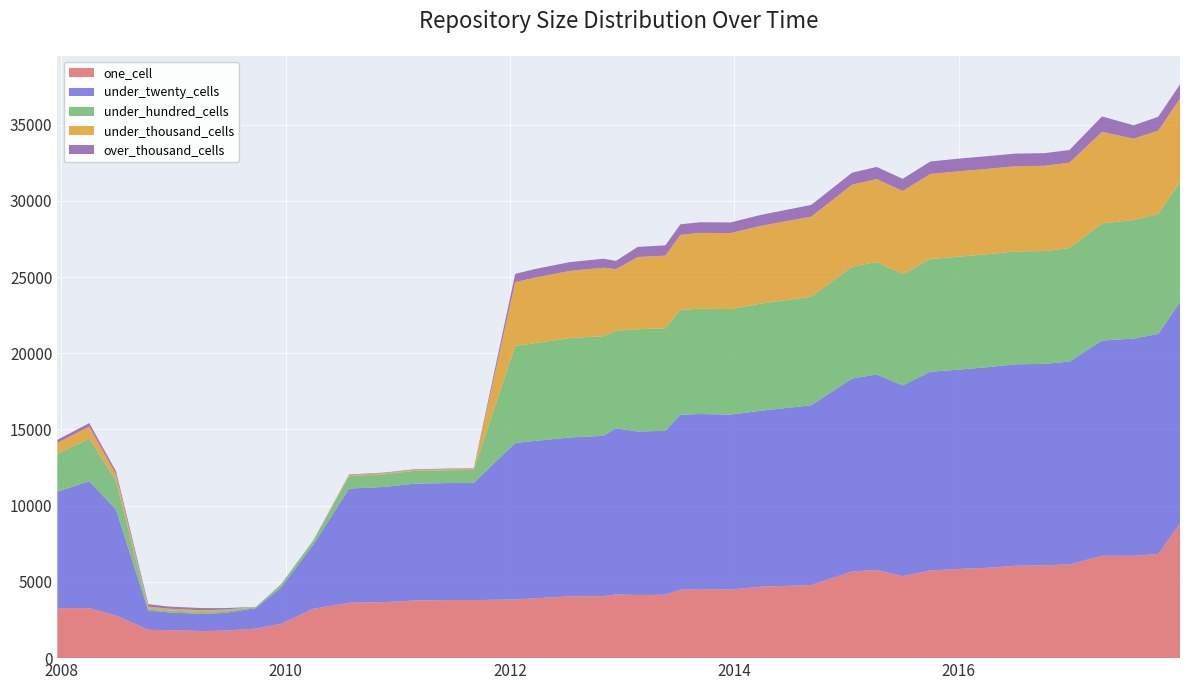

Reading left to right, what are all the values shown in this chart?

one_cell: 3280	3280	2793	1862	1835	1776	1807	1932	2250	3240	3634	3673	3781	3808	3807	3849	3928	4053	4064	4180	4139	4162	4481	4535	4500	4688	4796	5687	5785	5376	5750	5852	5927	6062	6092	6143	6717	6711	6824	8830
under_twenty_cells: 7648	8328	6948	1268	1165	1124	1162	1344	2370	4222	7492	7558	7661	7680	7693	10267	10328	10425	10520	10900	10730	10752	11483	11482	11476	11542	11796	12655	12825	12518	13040	13081	13161	13215	13215	13314	14121	14252	14448	14524
under_hundred_cells: 2474	2796	1901	128	123	123	135	70	210	272	815	832	838	840	841	6363	6421	6520	6540	6405	6708	6728	6874	6908	6924	7028	7118	7334	7377	7295	7395	7407	7411	7403	7402	7446	7679	7785	7870	7885
under_thousand_cells: 722	788	424	122	119	119	83	16	16	19	73	73	71	71	71	4192	4298	4403	4489	4036	4738	4763	4932	4972	4988	5104	5252	5386	5443	5459	5578	5604	5605	5592	5592	5602	6008	5333	5461	5479
over_thousand_cells: 199	229	194	159	140	140	97	0	0	0	35	35	35	35	35	541	567	577	591	542	664	676	692	696	698	717	770	786	796	798	822	831	831	829	829	829	1013	875	913	918